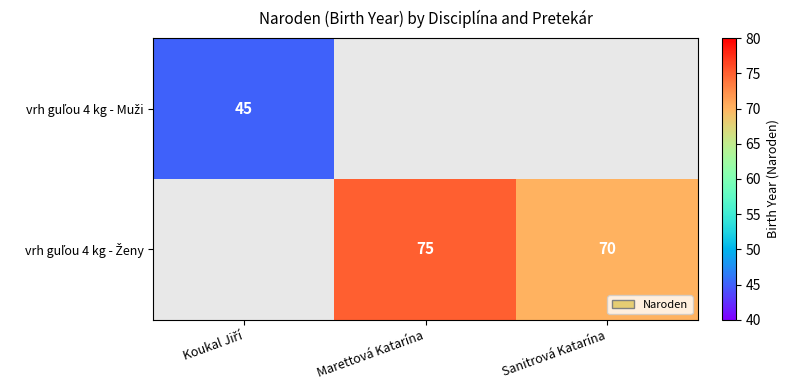

Rank the series by their maximum value, from lowest to highest.

vrh guľou 4 kg - Muži, vrh guľou 4 kg - Ženy